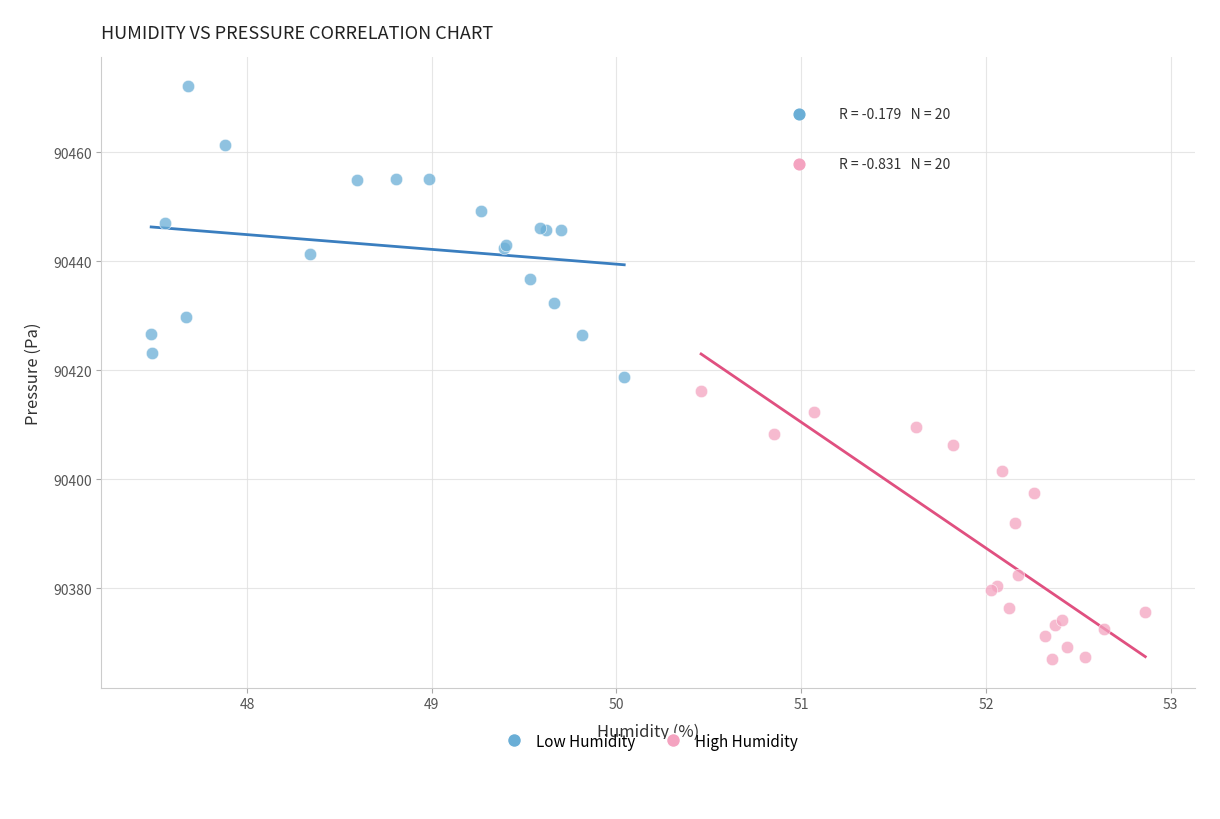

Which series reaches the maximum Y coordinate?

Low Humidity